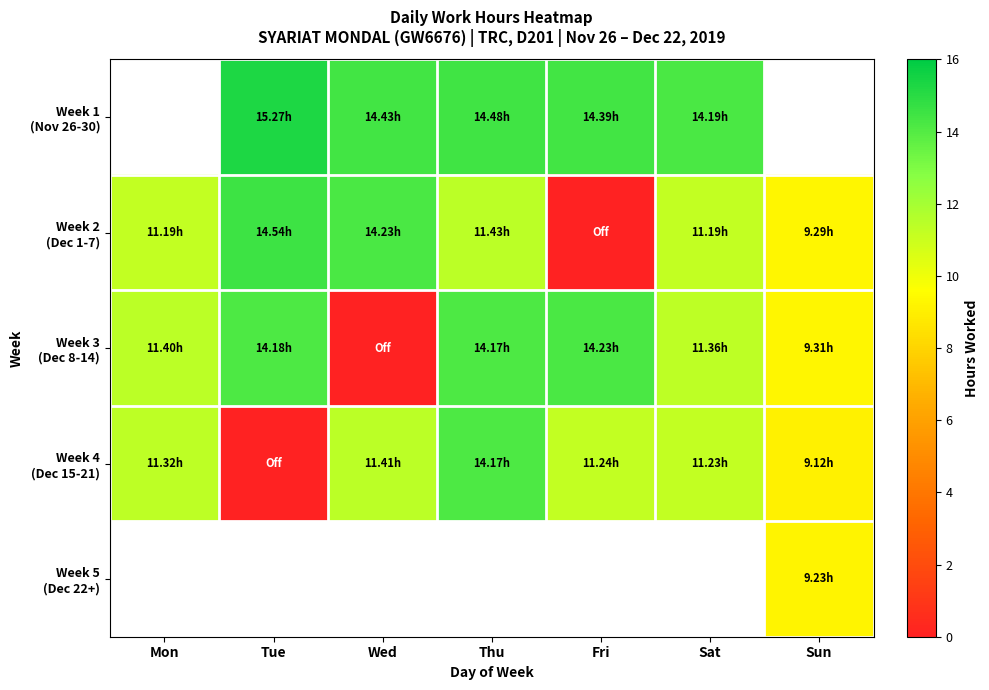

At Sun, list the series in order from smallest to largest.

Week 4 (Dec 15-21), Week 1 (Nov 26-30), Week 5 (Dec 22+), Week 2 (Dec 1-7), Week 3 (Dec 8-14)